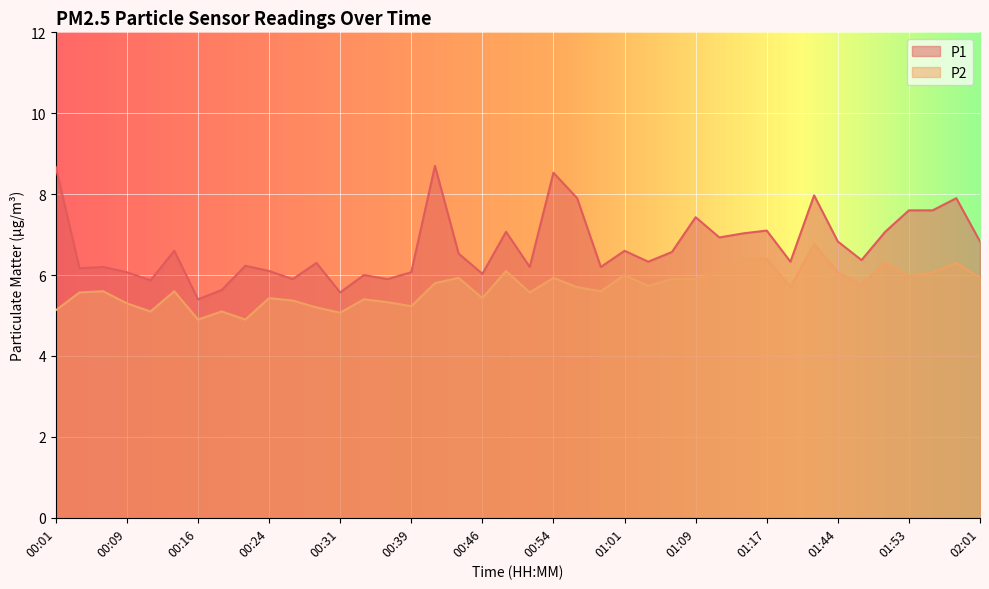

How many values in the P2 series exceed 5?

38